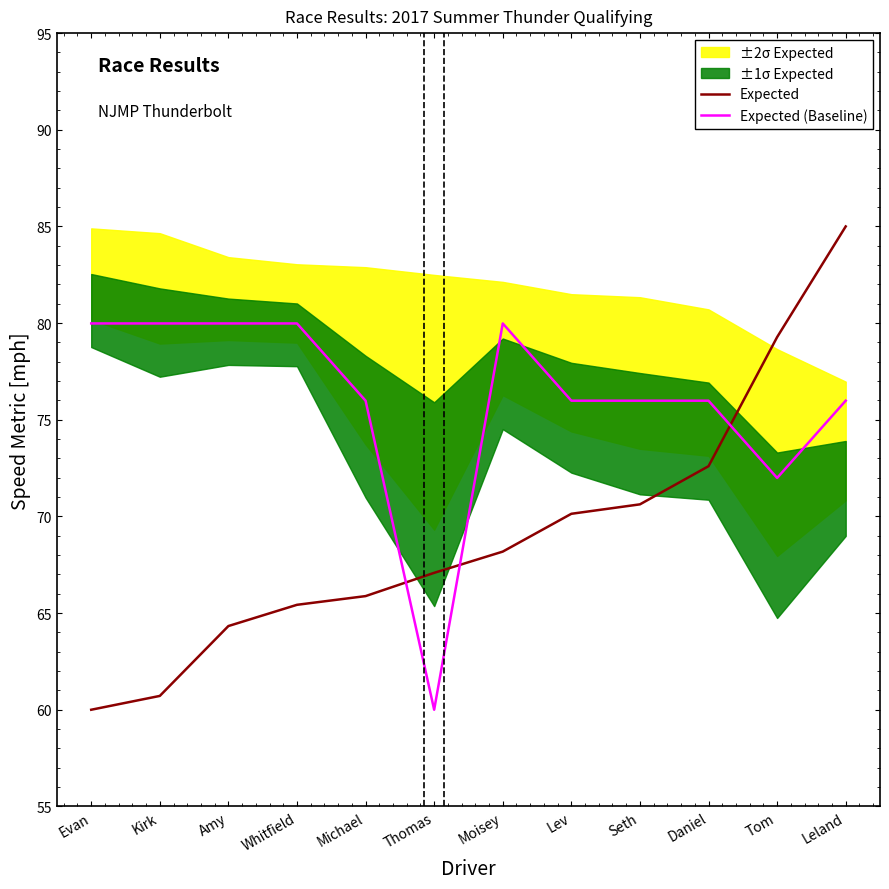

List the series in order of their peak value, highest first.

Expected, Expected (Baseline)